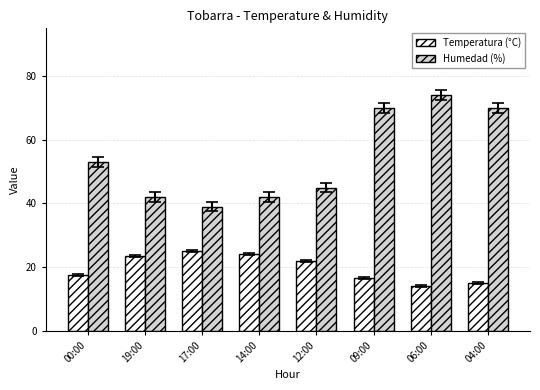

True or false: Temperatura (°C) has a value of 5.7 at 12:00.

False